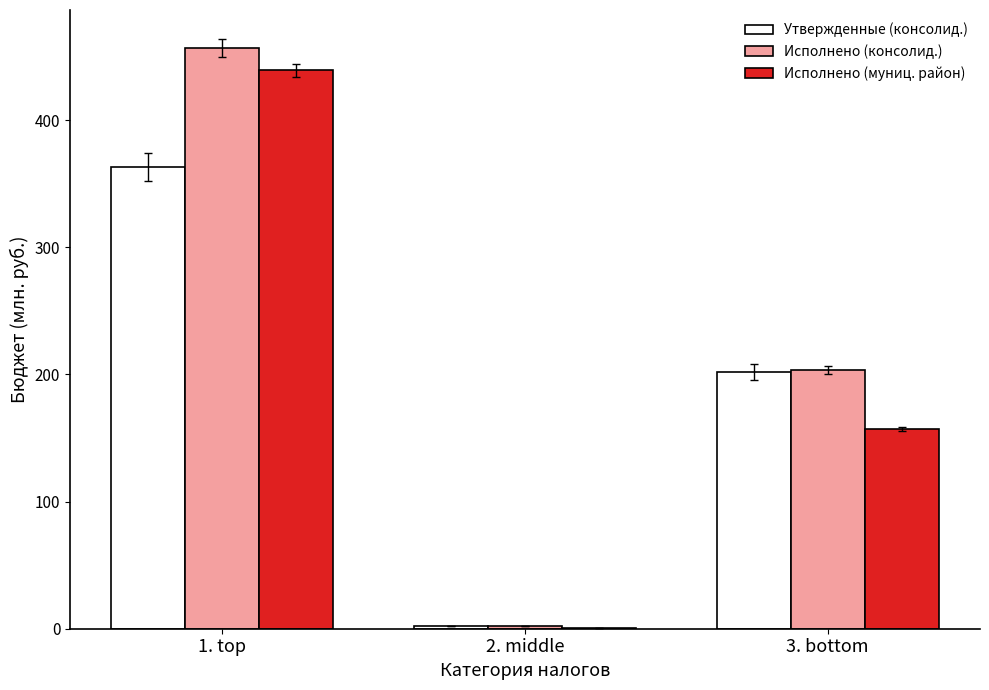

Are the bars grouped side by side (vs. stacked)?

Yes